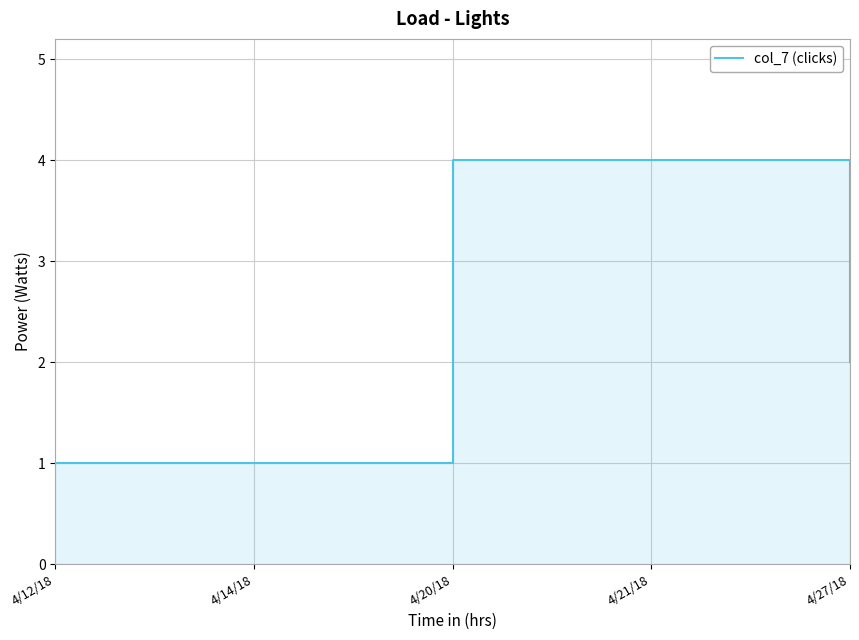

What position from the left is 4/20/18?

3